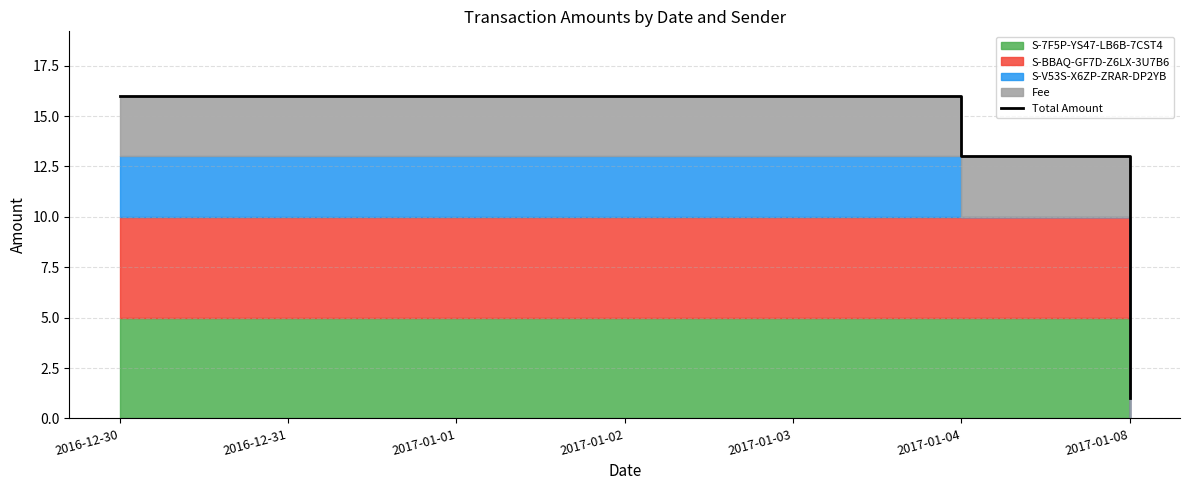

What is the difference between the maximum and second lowest values?

3